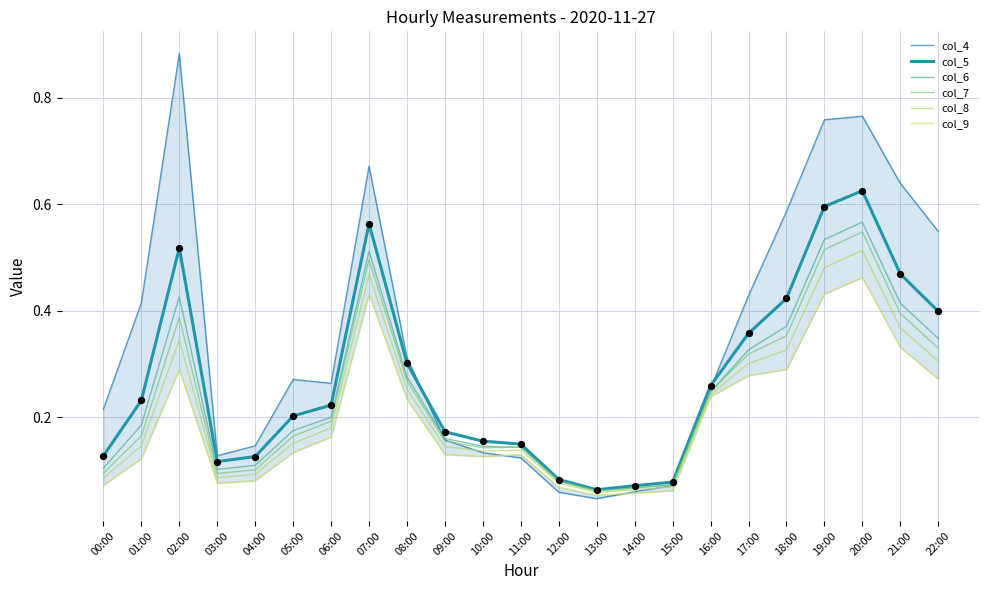

Which series has the widest spread of Y values?

col_4